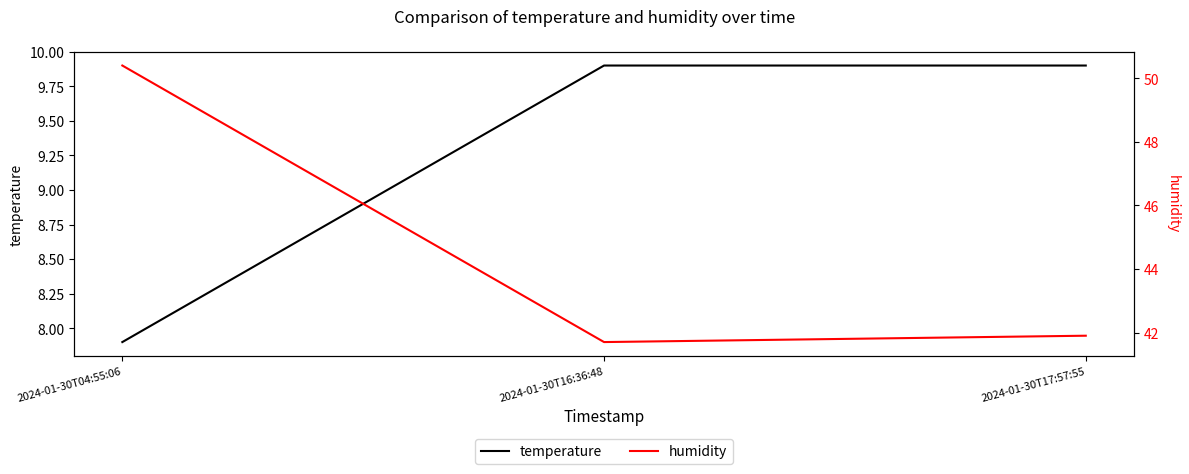

Which series changed the most between 2024-01-30T04:55:06 and 2024-01-30T16:36:48?

humidity